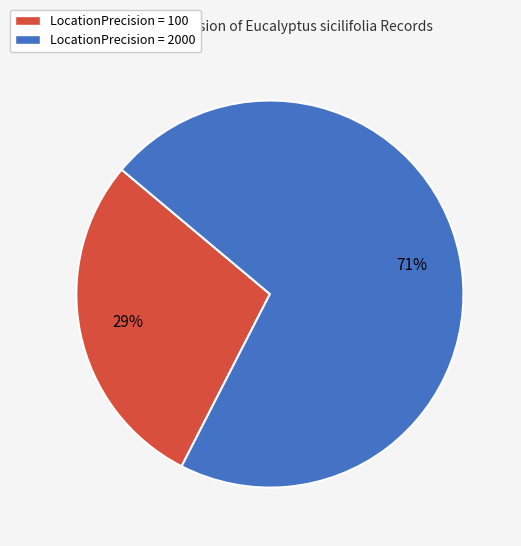

To the nearest percent, what percentage of the pie is LocationPrecision = 100?

29%